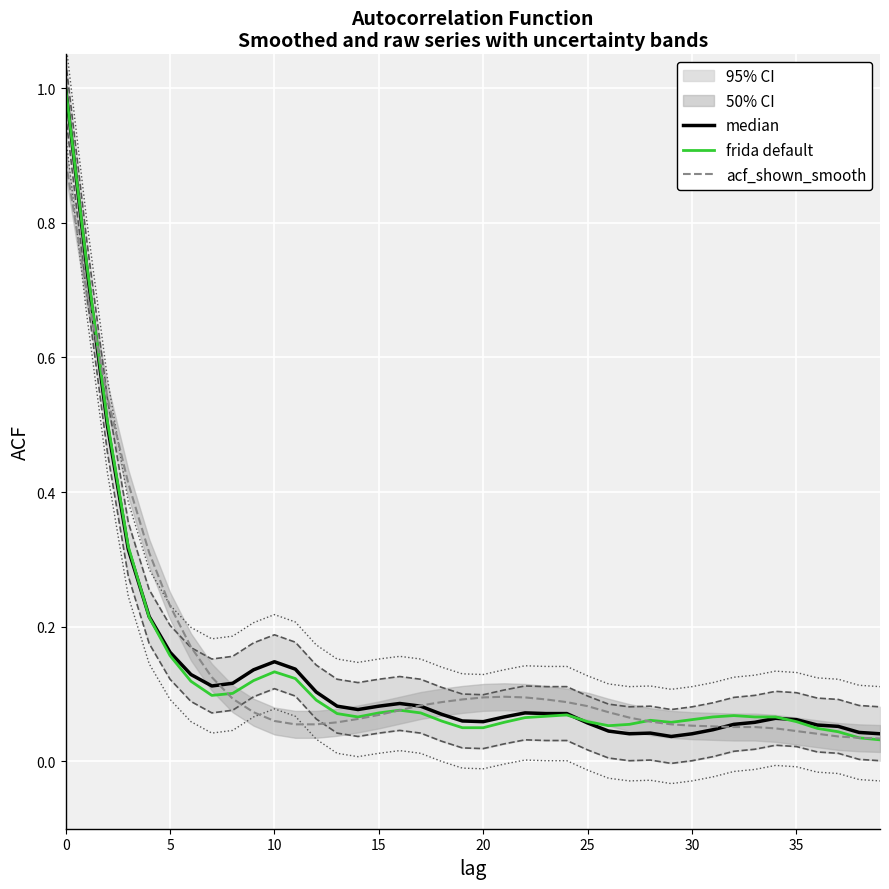

How many lines are shown in the chart?

3